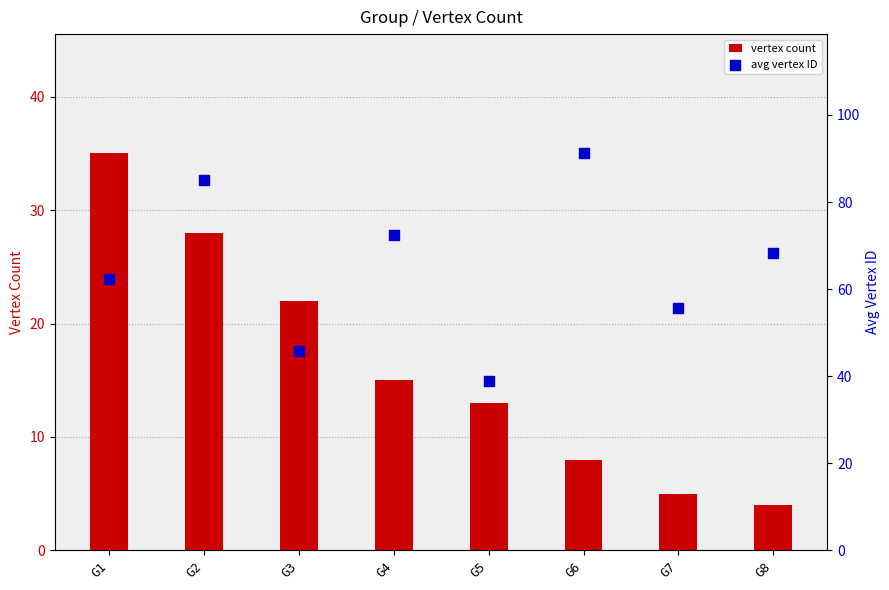

At how many categories does at least one series exceed 90?

1